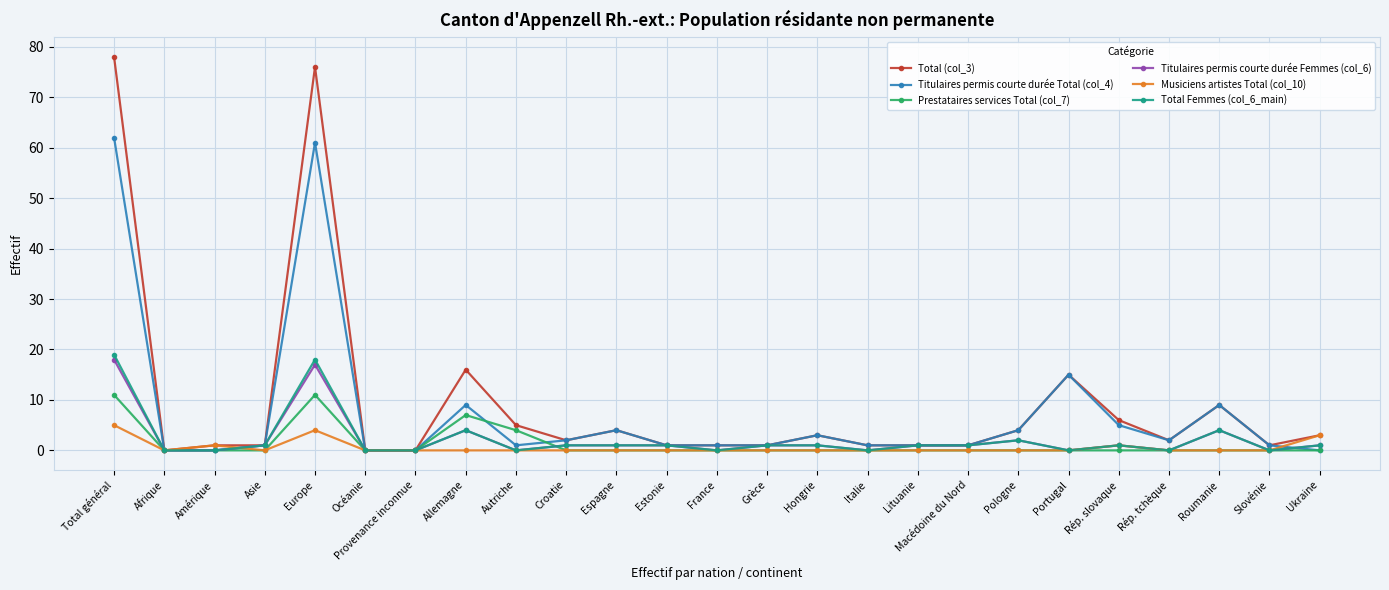

The Musiciens artistes Total (col_10) series shows 3 at Hongrie. True or false?

False